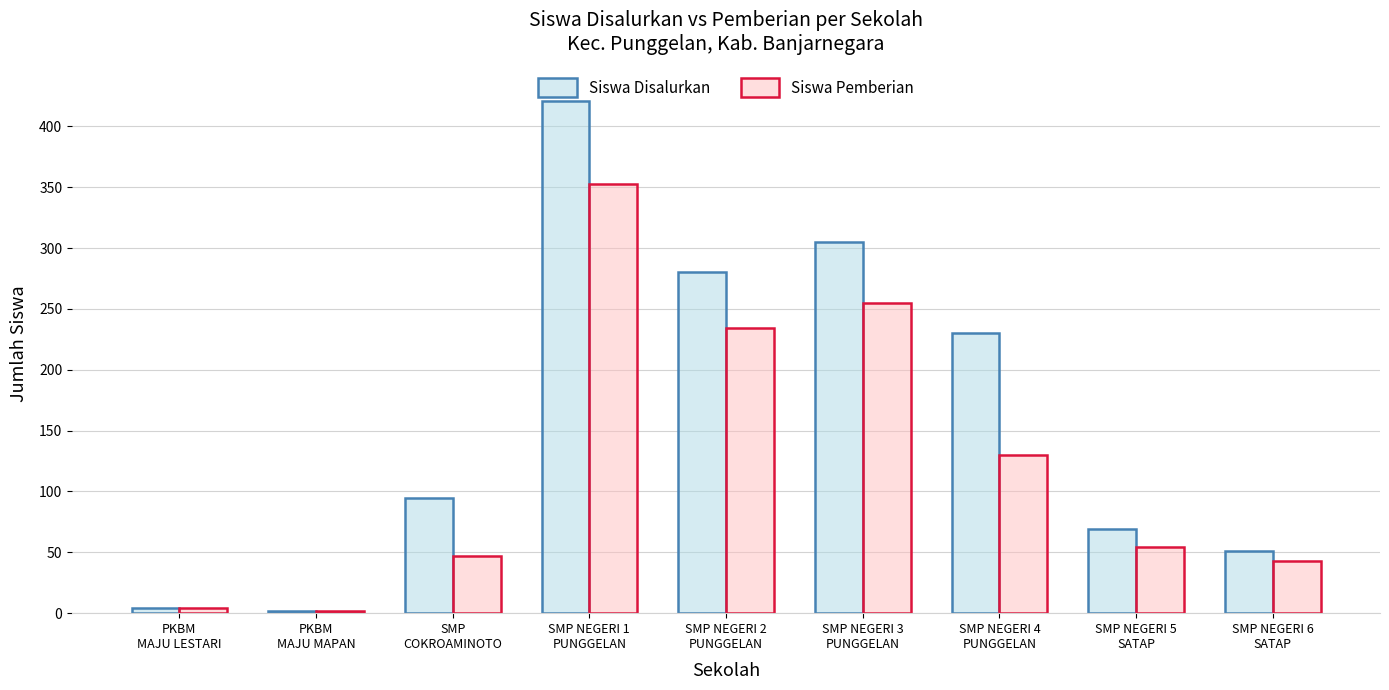

What is the sum of the Siswa Pemberian values at SMP NEGERI 4
PUNGGELAN and PKBM
MAJU MAPAN?

132